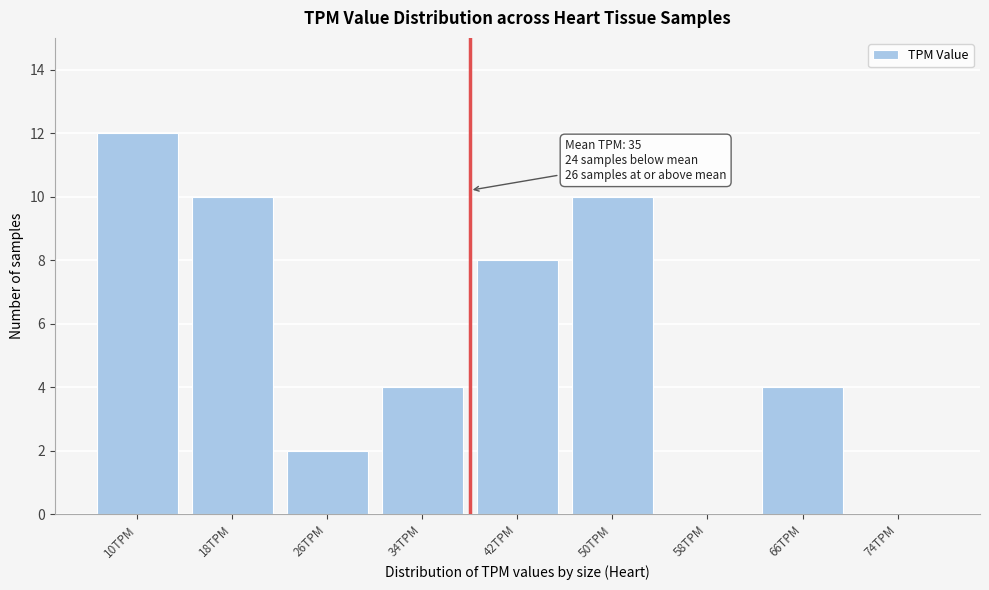

Reading left to right, transcribe all the data shown in this chart.

10TPM=12	18TPM=10	26TPM=2	34TPM=4	42TPM=8	50TPM=10	58TPM=0	66TPM=4	74TPM=0